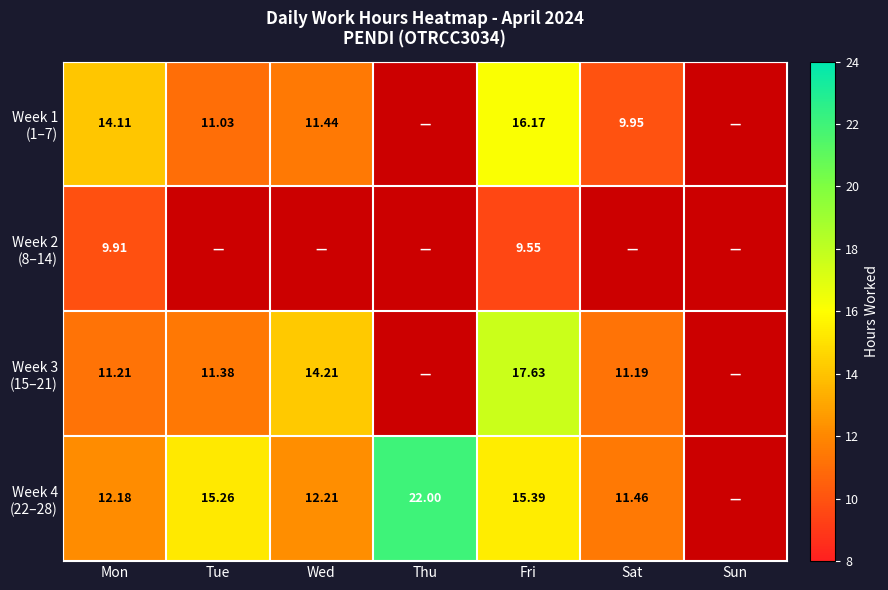

What is the sum of all Week 1 (1–7) values?

62.7